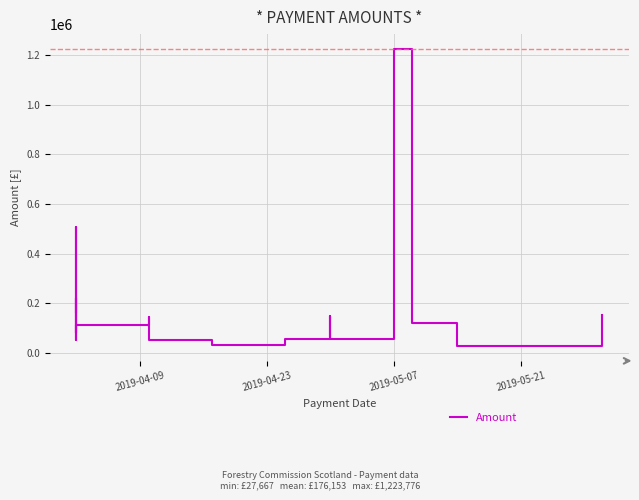

At which category does the chart reach its peak across all series?

2019-05-07